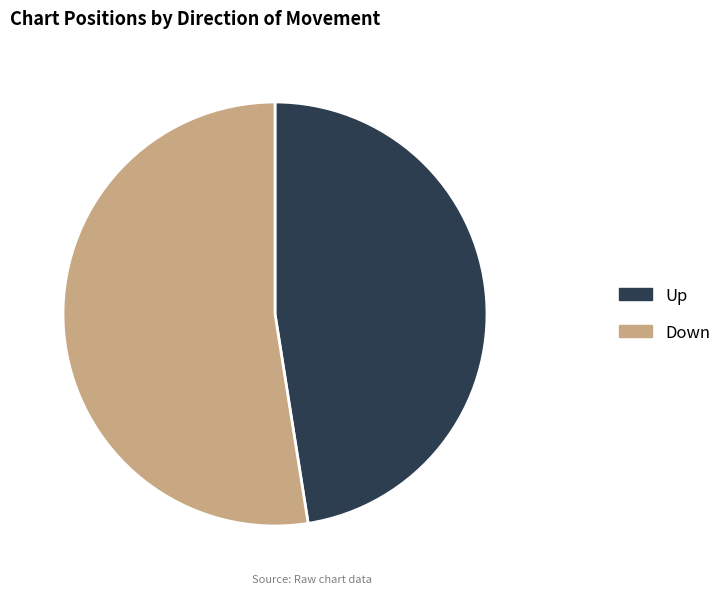

Is Up the majority of the pie?

No